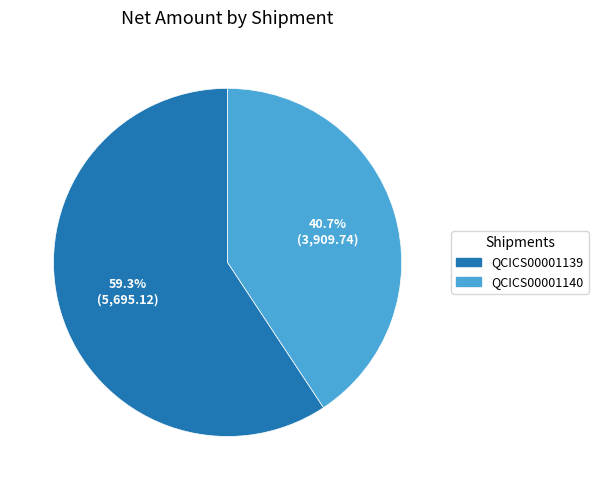

Count the number of slices in the pie.

2